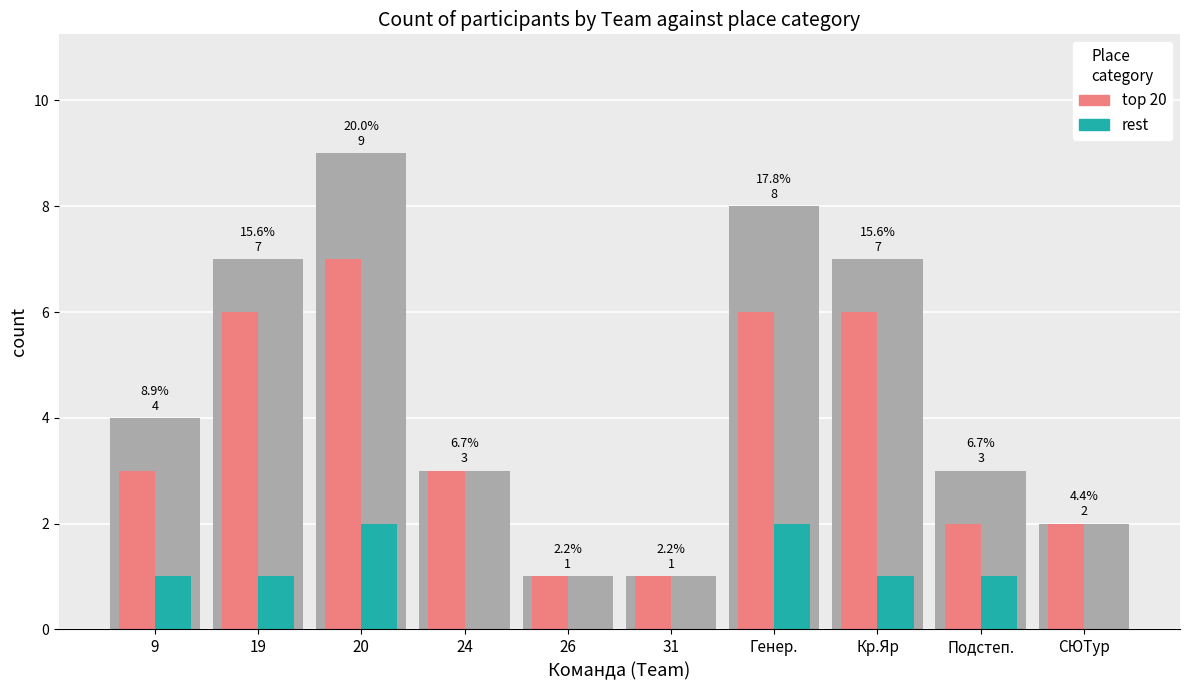

What is the approximate value of no at 26?

1